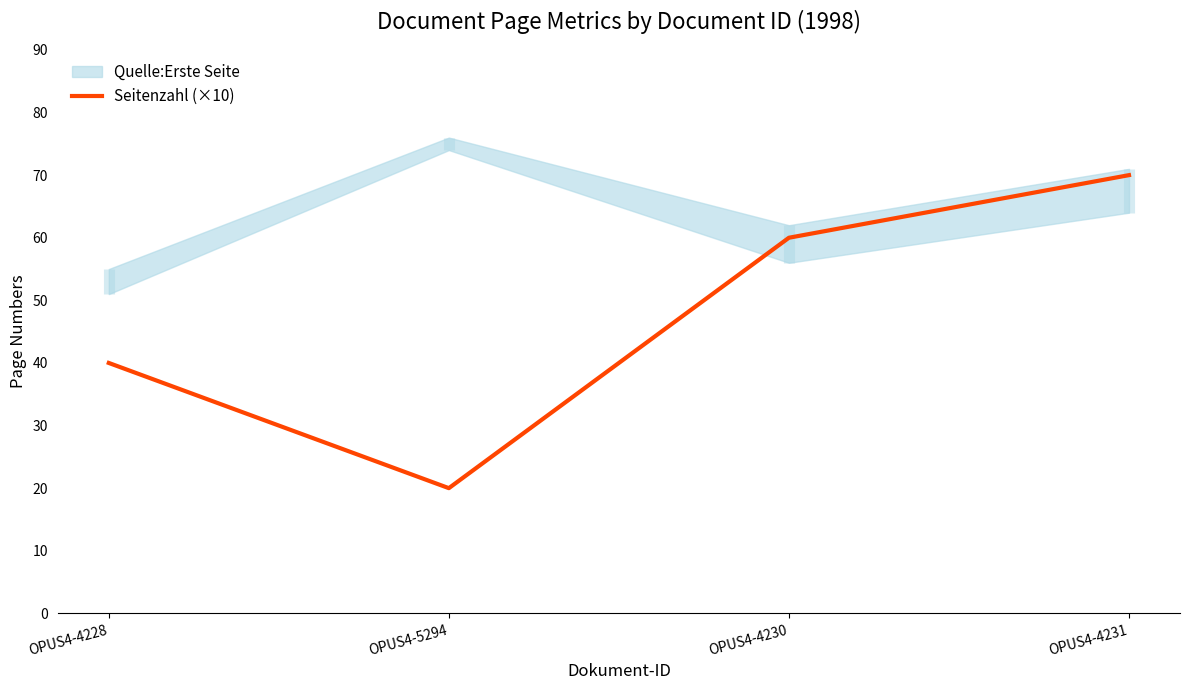

What position from the left is OPUS4-4231?

4